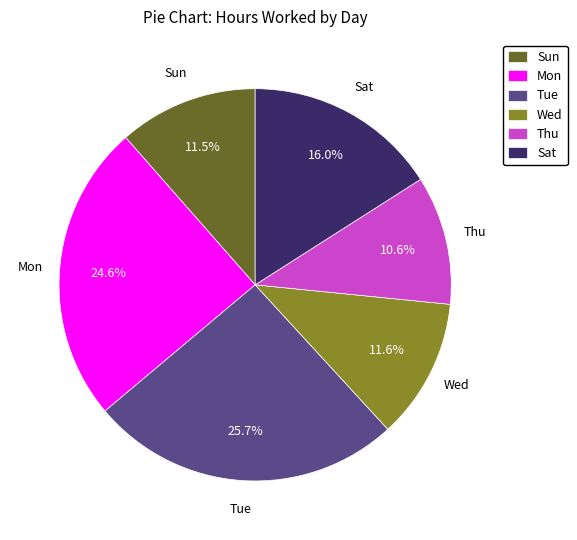

What is the smallest slice in the pie chart?

Thu